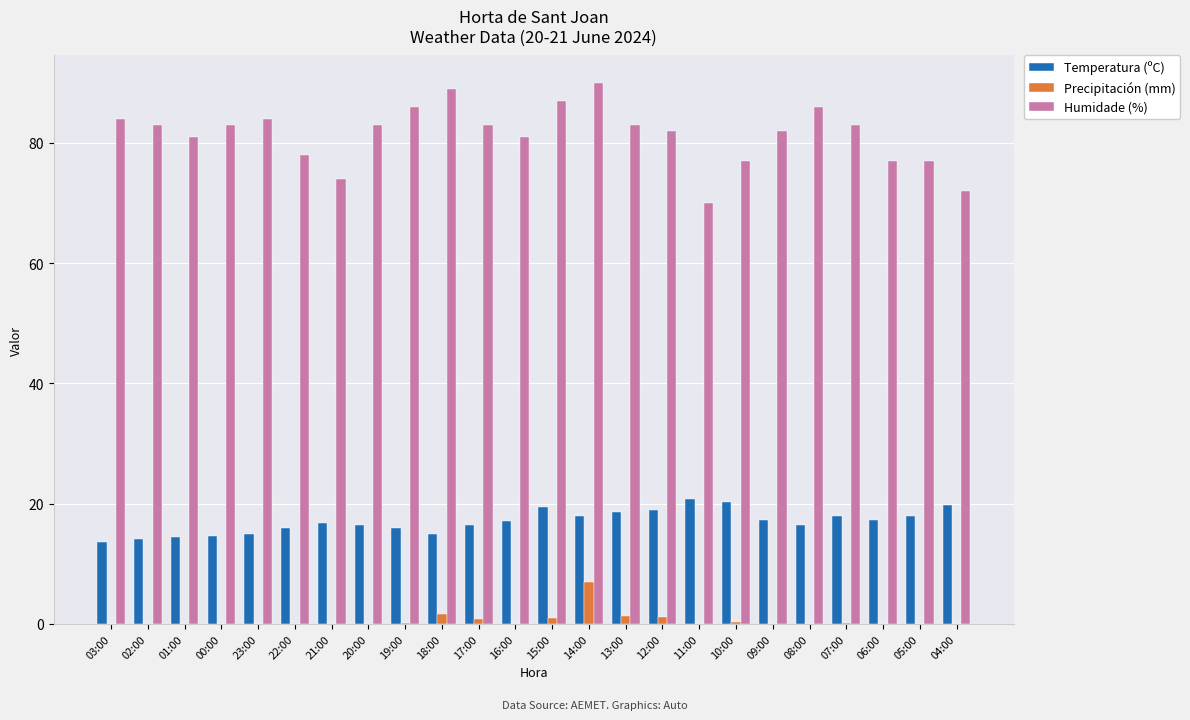

What is the sum of all Precipitación (mm) values?

13.8